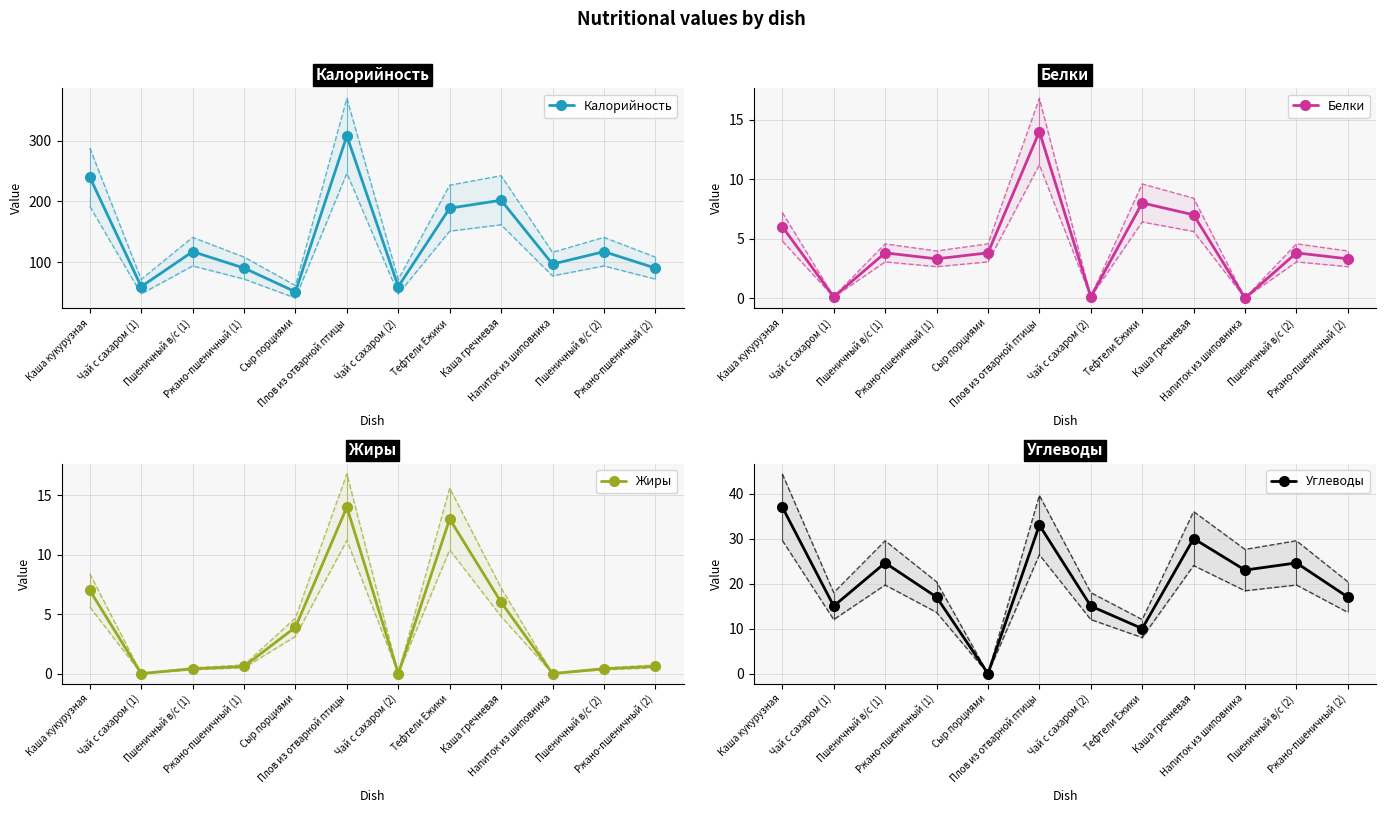

At which category does Калорийность reach its first local peak?

Пшеничный в/с (1)